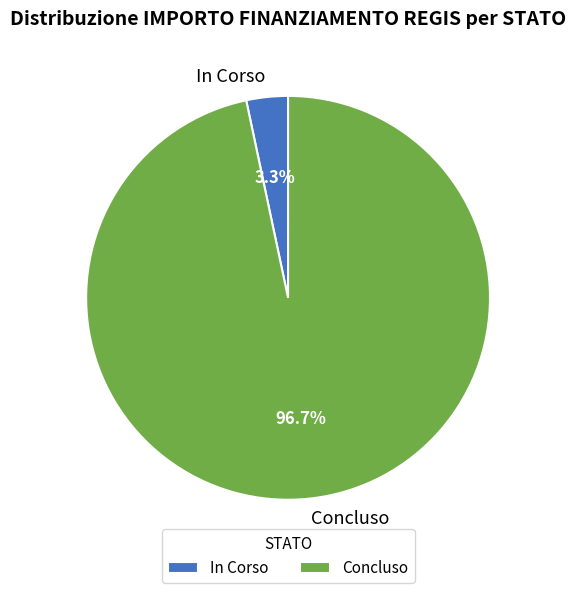

Combined, do In Corso and Concluso account for over 50%?

Yes